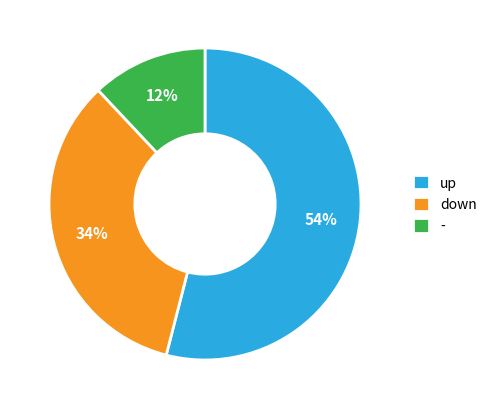

Does up account for over 50% of the chart?

Yes